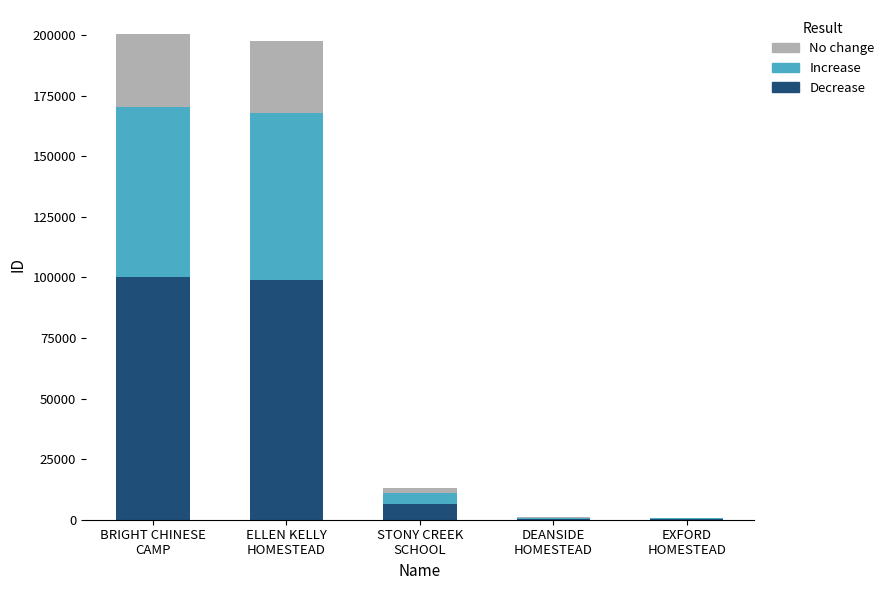

What is the highest value of the Decrease series?

100145